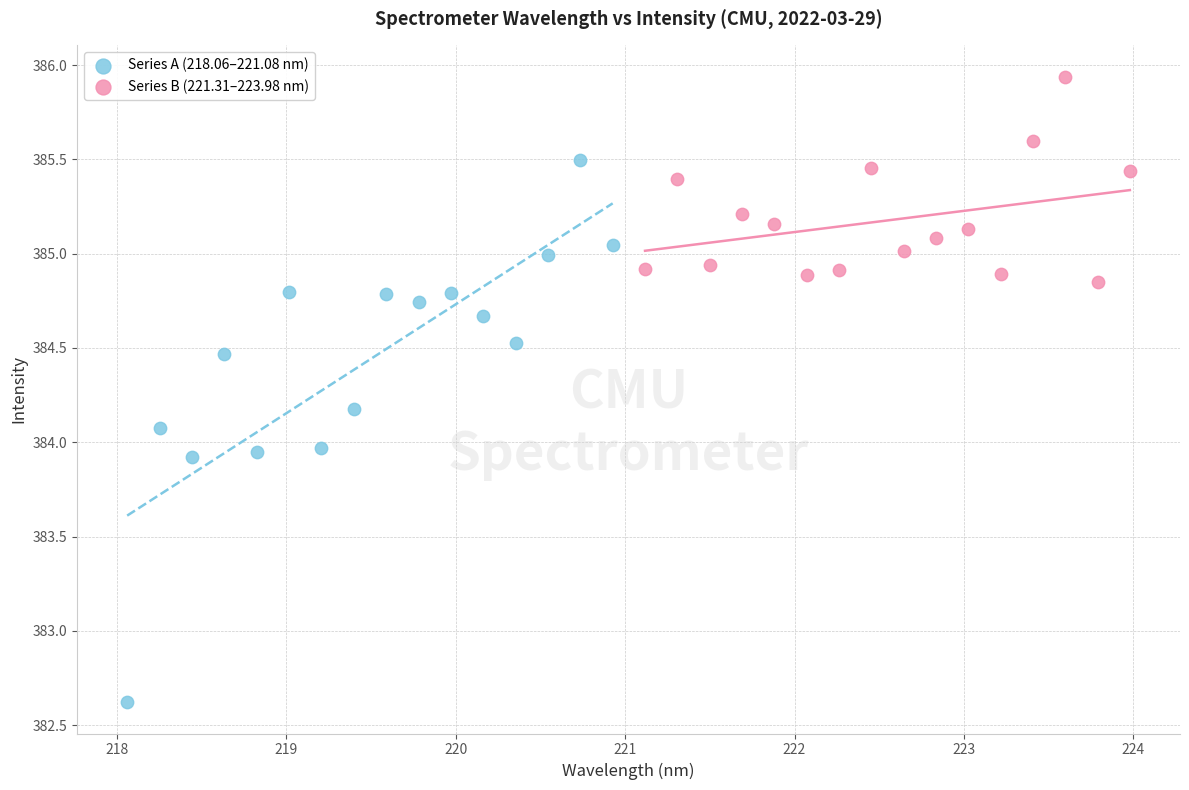

What are all the series names shown in the legend?

Series A (218.06–221.08 nm), Series B (221.31–223.98 nm)